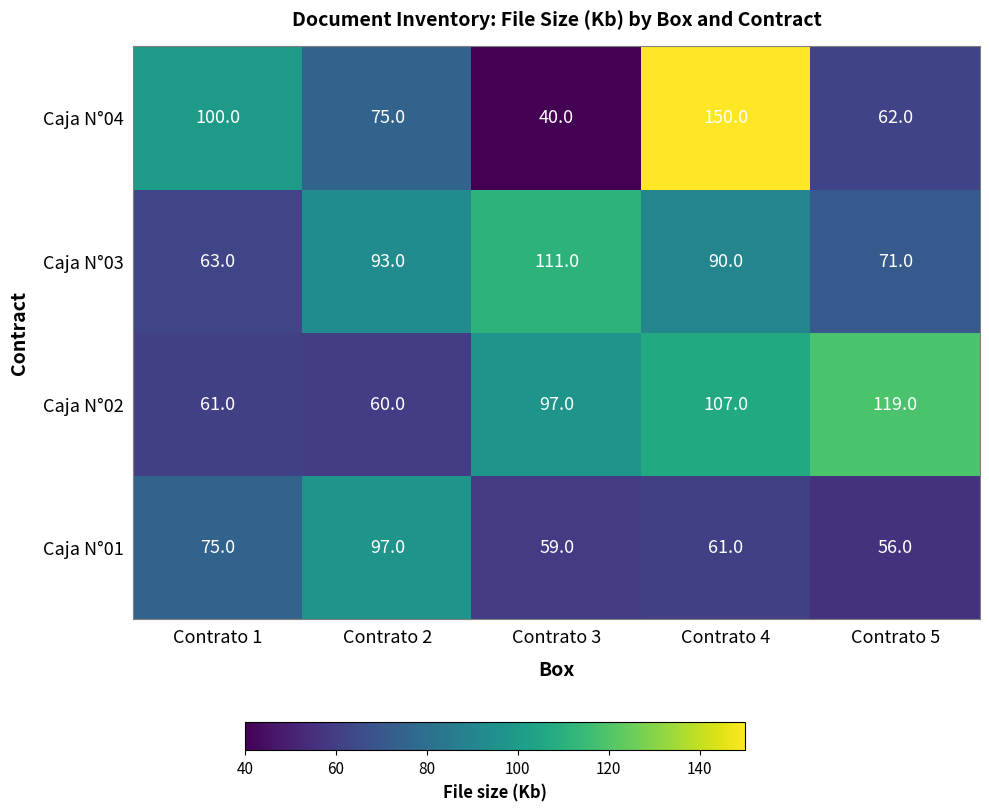

At how many categories does at least one series exceed 64?

5